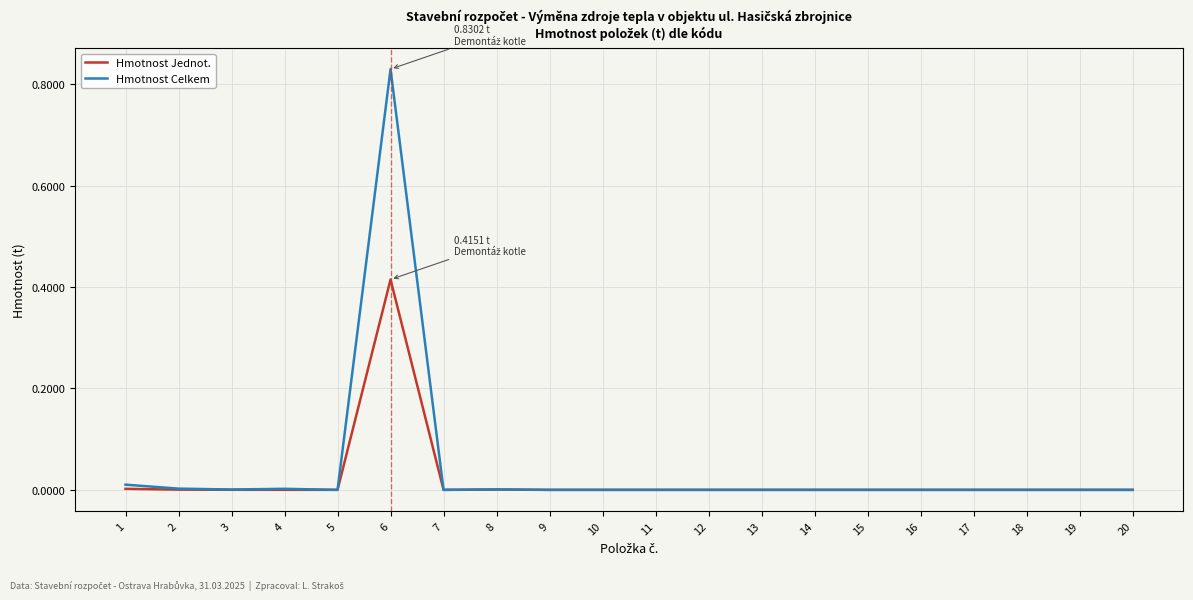

How many distinct data groups are displayed?

2